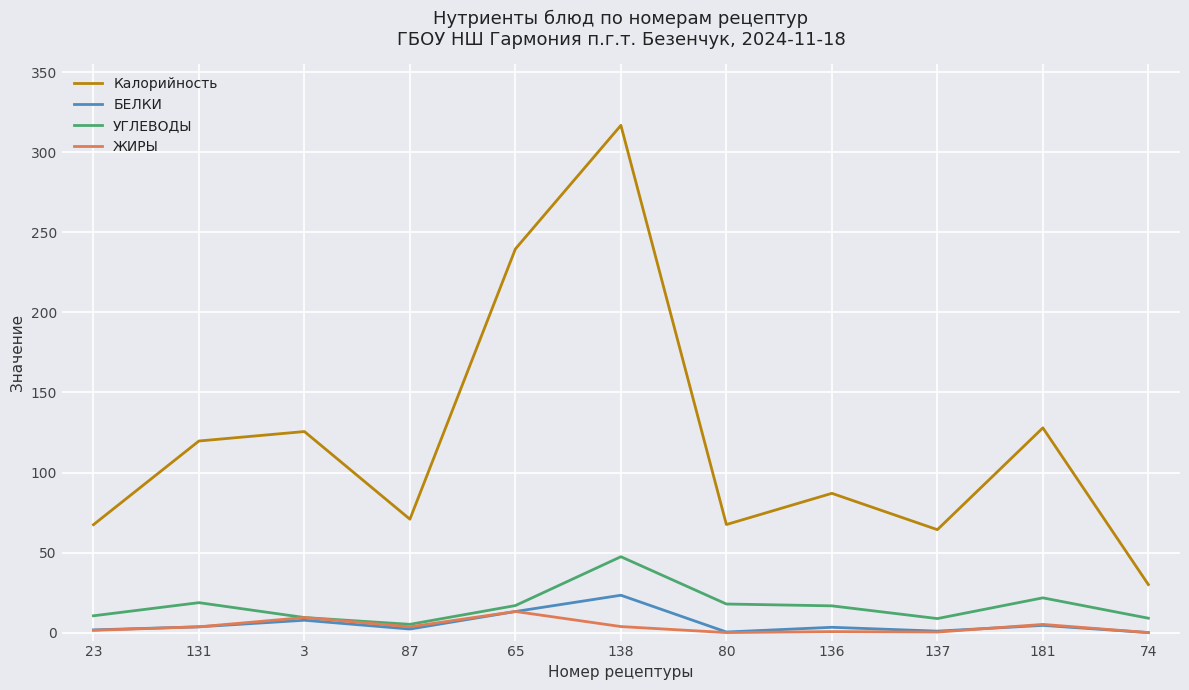

Is it true that УГЛЕВОДЫ equals 8.8 at 137?

True